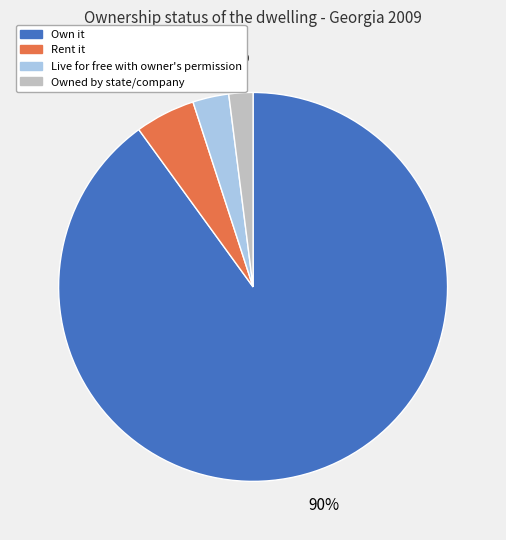

Count the number of slices in the pie.

4